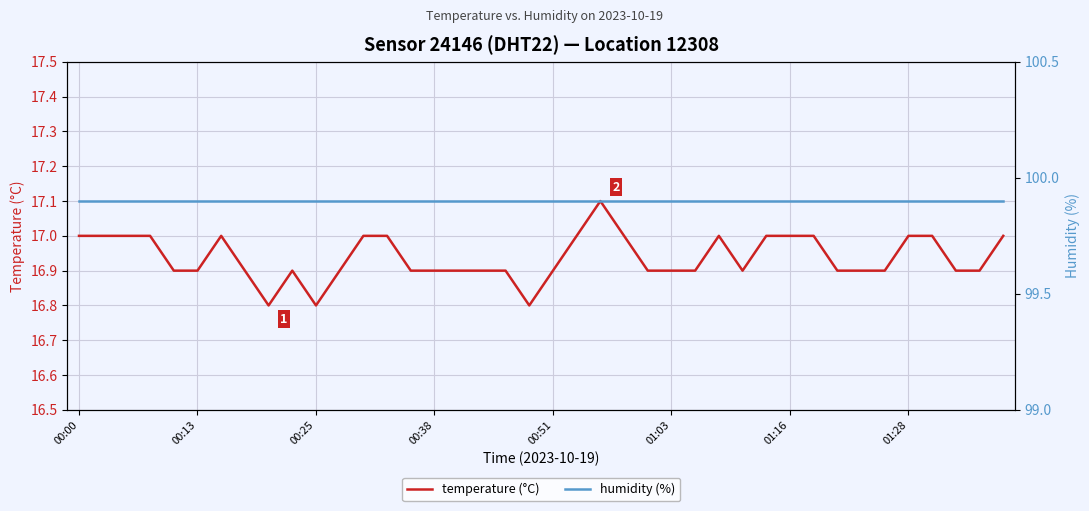

Which category has the lowest value across all series?

8